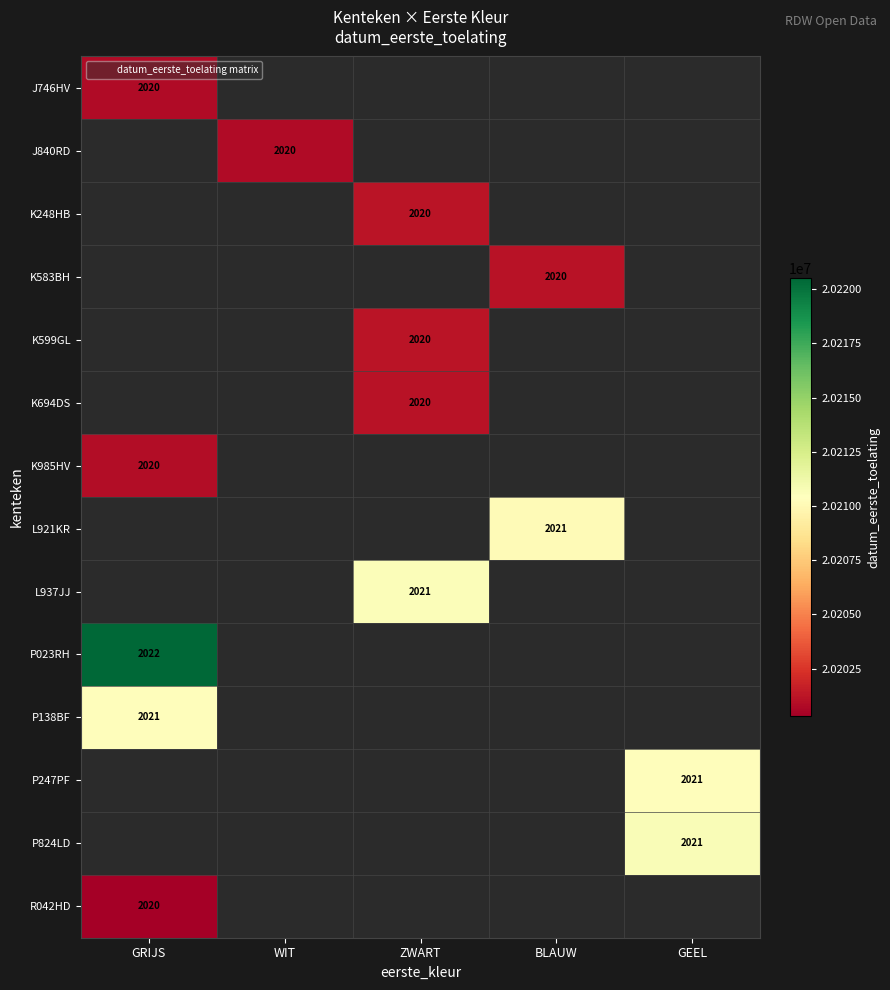

At how many categories does at least one series exceed 12679348?

5